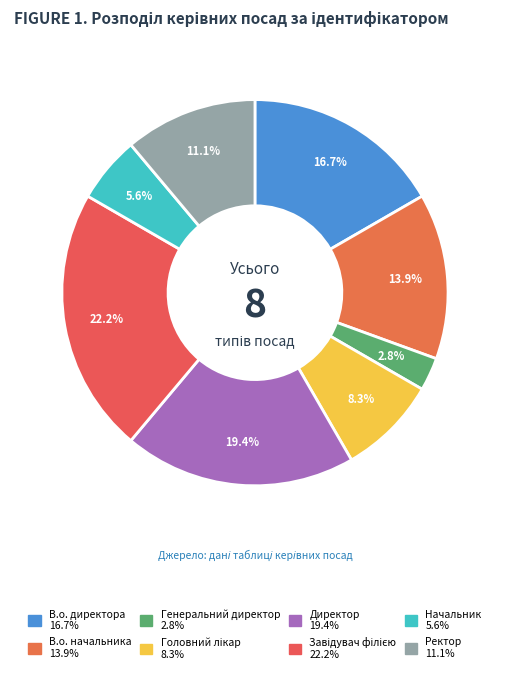

How much of the chart is everything except Ректор?

88.9%